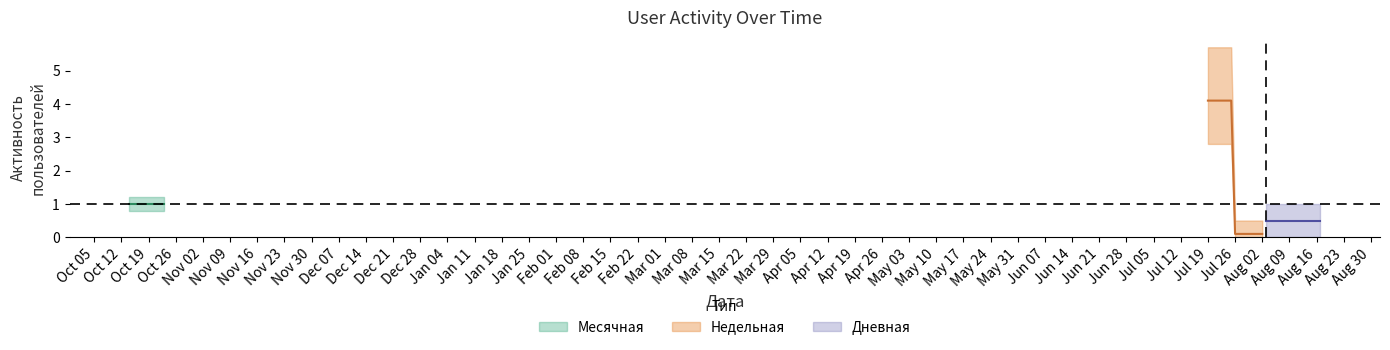

Between 2021-07-25 and 2020-10-16, which is larger?

2021-07-25